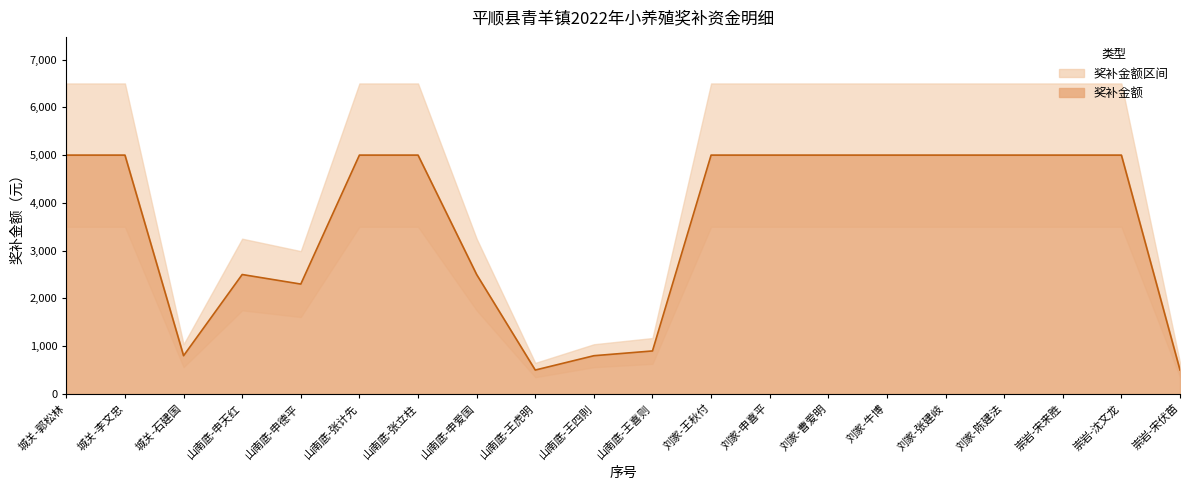

True or false: the data shows 500 at 崇岩-宋伏苗.

True